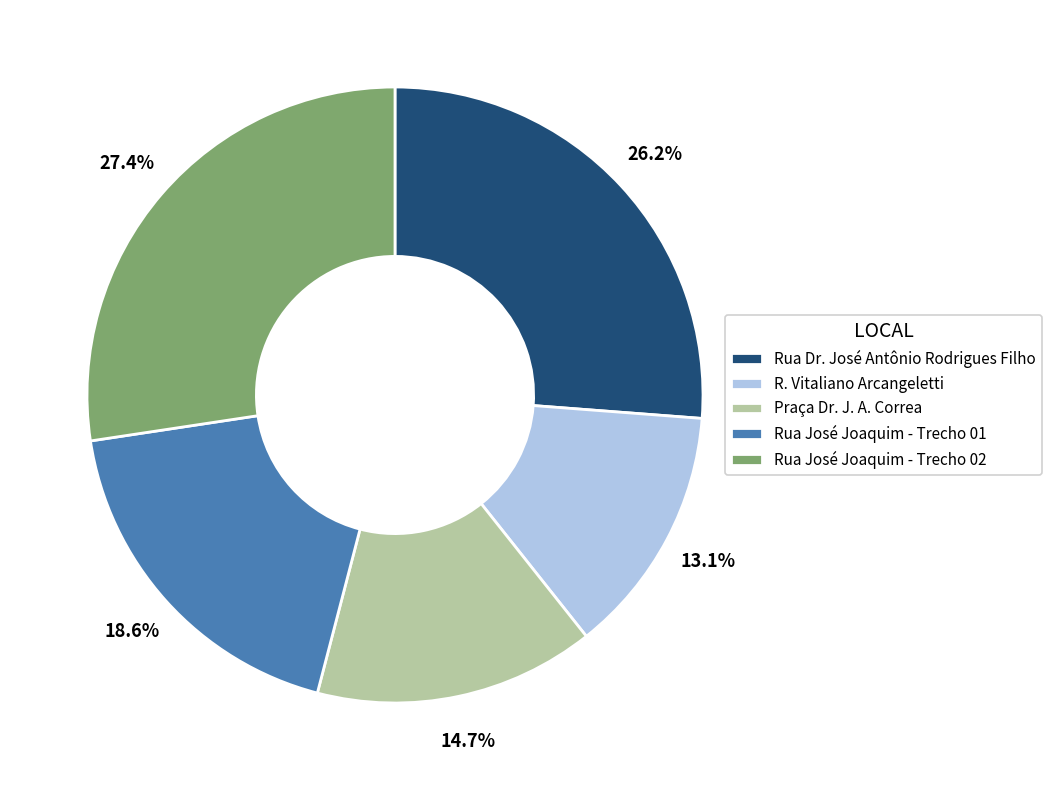

True or false: Rua José Joaquim - Trecho 02 accounts for 41% of the total.

False